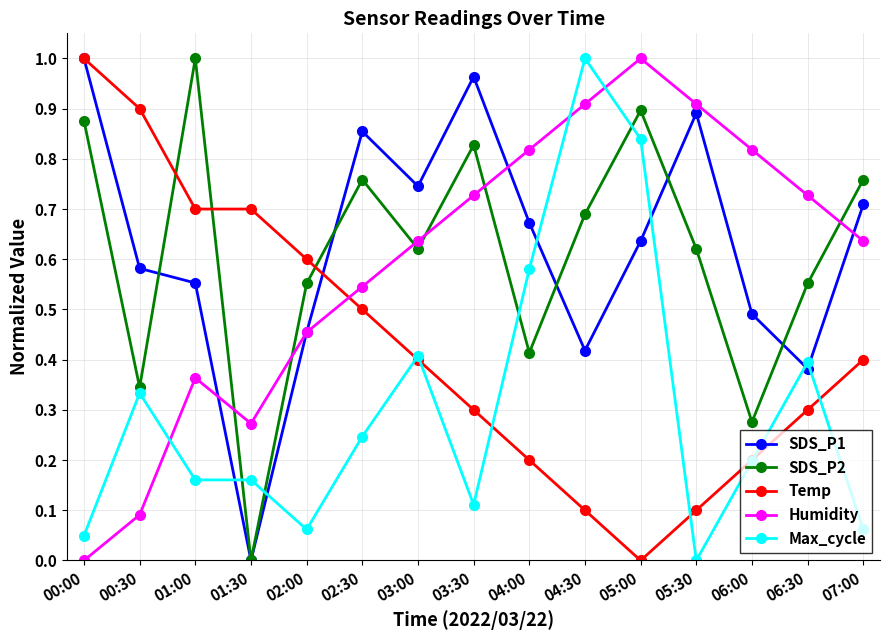

In SDS_P2, how many points are lower than both neighbors (excluding endpoints)?

5